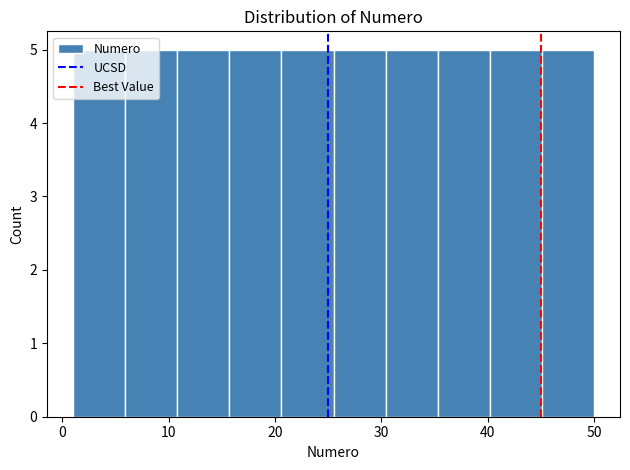

Reading left to right, transcribe this chart: for each bar, give the range it covers on the x-axis and its height. Neither the bar edges nor the heights are printed on the chart, so give them approximately, as read against the axes.

1.0 to 5.9: 5
5.9 to 10.8: 5
10.8 to 15.7: 5
15.7 to 20.6: 5
20.6 to 25.5: 5
25.5 to 30.4: 5
30.4 to 35.3: 5
35.3 to 40.2: 5
40.2 to 45.1: 5
45.1 to 50.0: 5